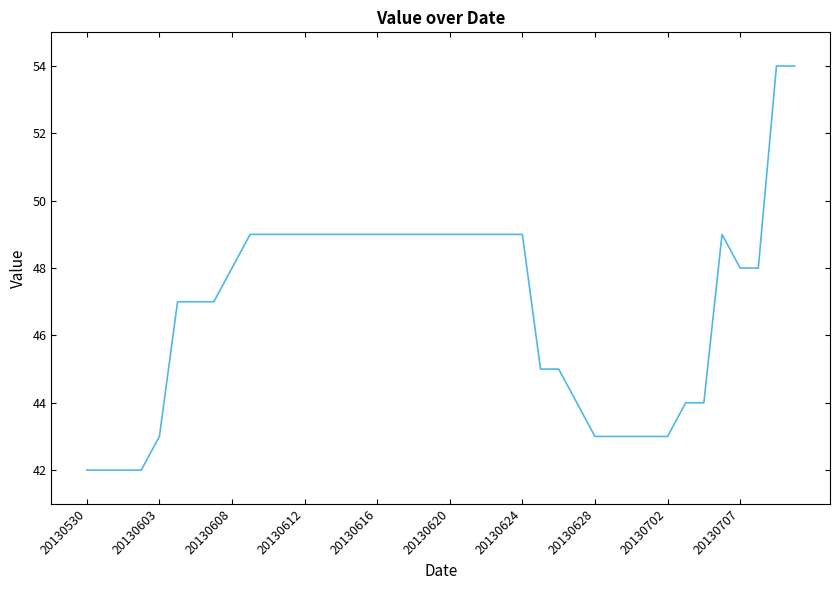

What is the maximum value shown in the chart?

54